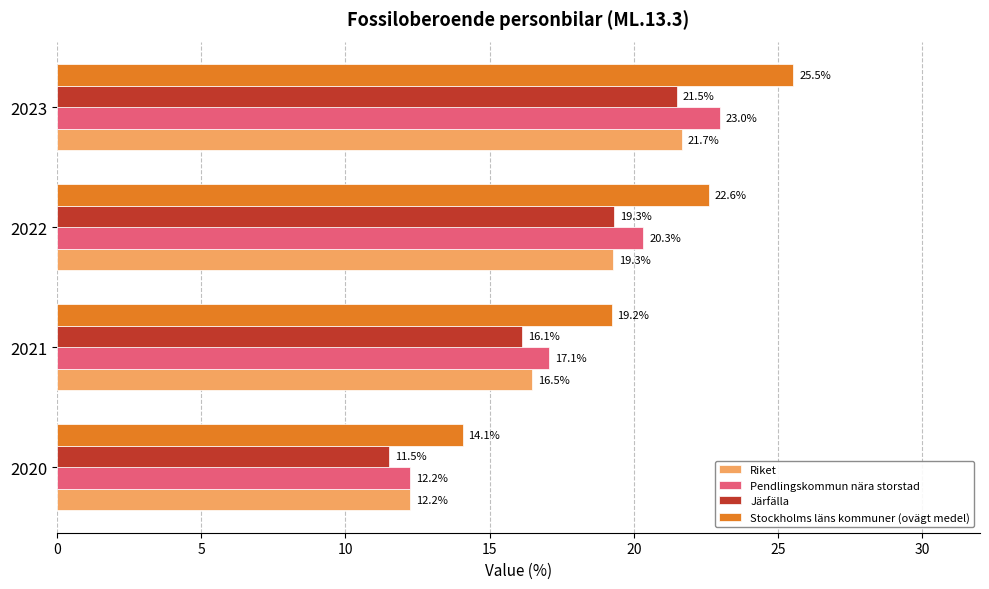

What is the difference between the maximum and minimum values in the Riket series?

9.4